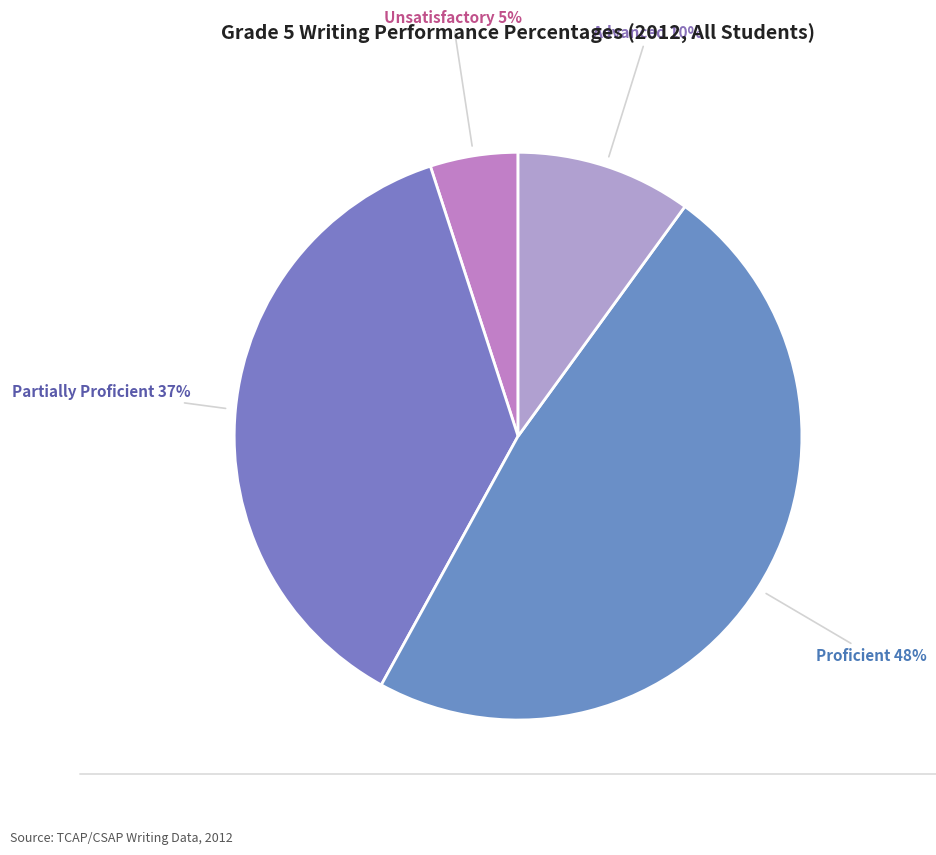

The Proficient slice represents 48% of the pie. True or false?

True